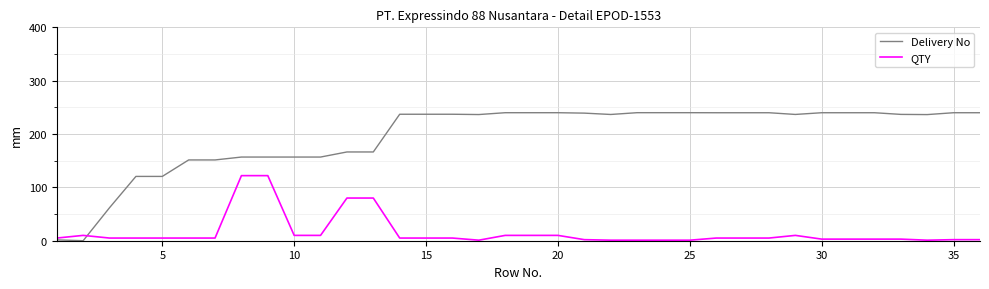

Does the chart have visible grid lines?

Yes